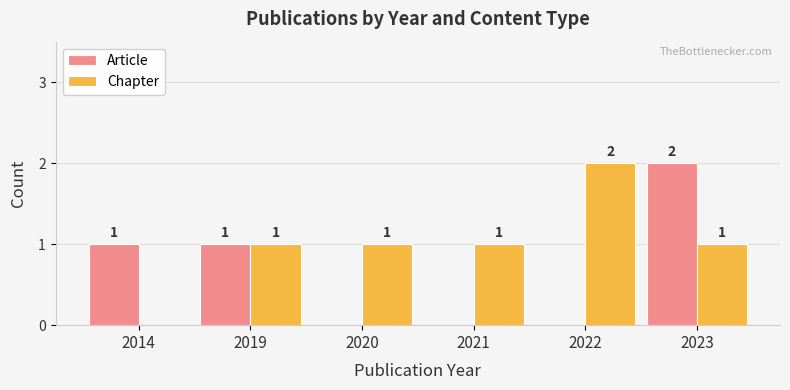

What is the sum of the Article values at 2022 and 2023?

2